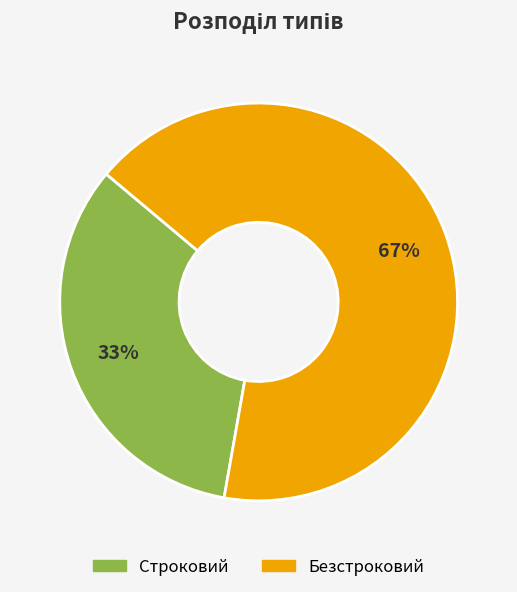

To the nearest percent, what portion does Безстроковий represent?

67%